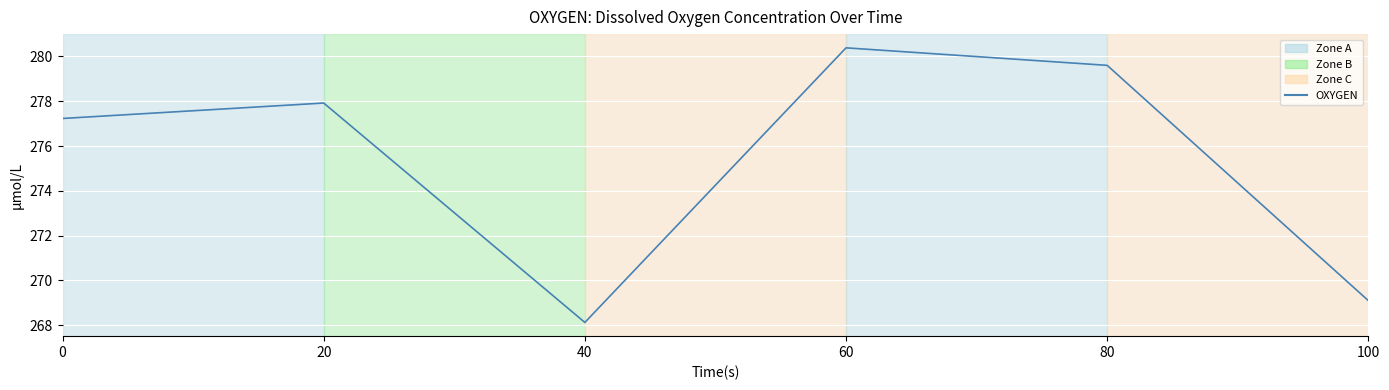

Reading left to right, list all the values displayed in this chart.

0=277.2	20=277.9	40=268.1	60=280.4	80=279.6	100=269.1